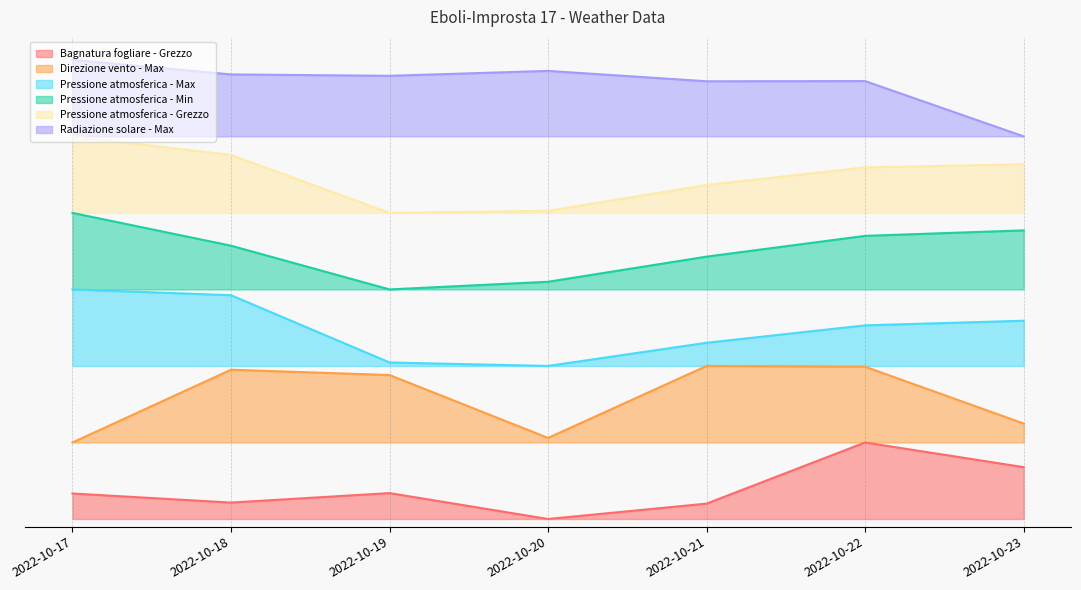

True or false: Pressione atmosferica - Max has a value of 5.0 at 2022-10-18.

False